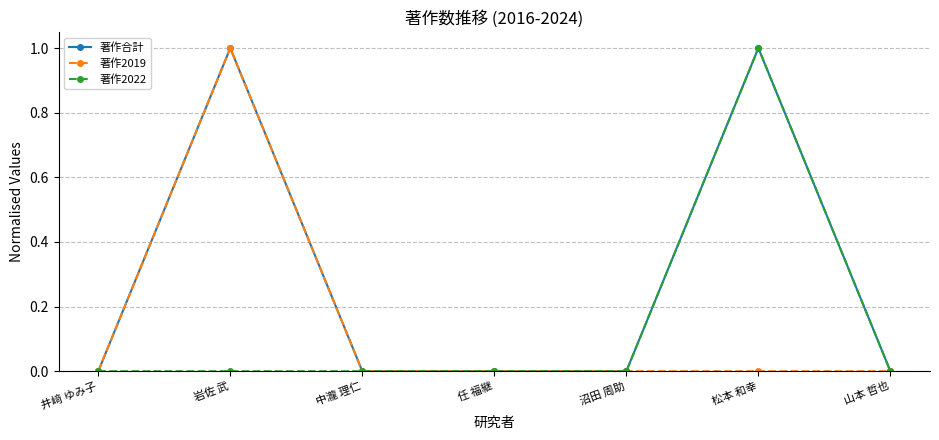

What position from the right is 松本 和幸?

2